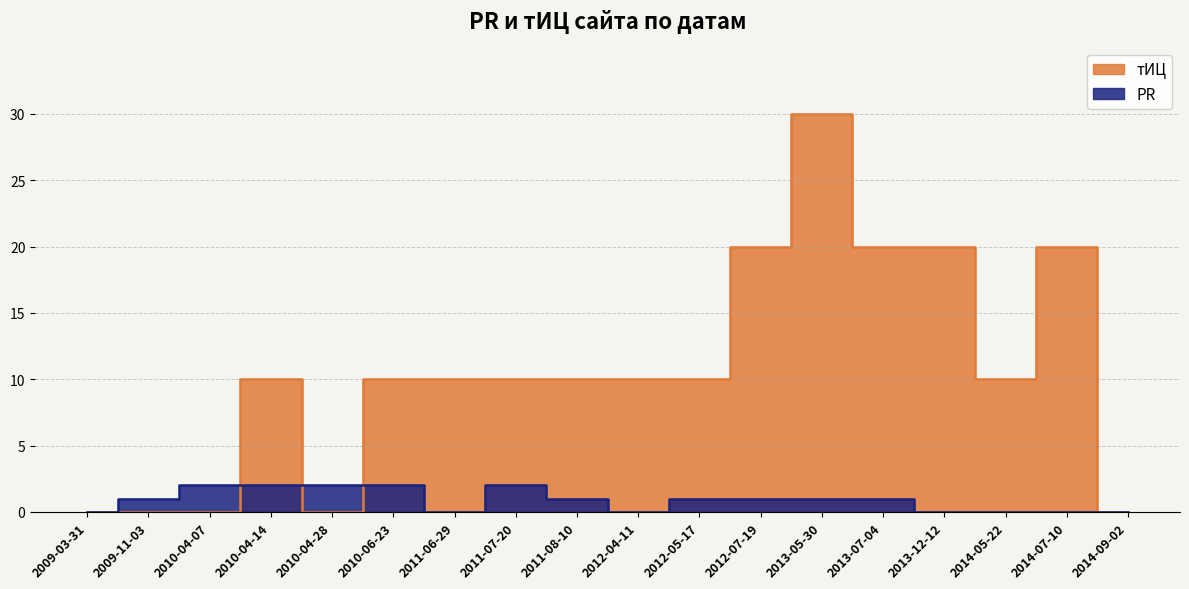

What is the value of the тИЦ point at the 4th from the left?

10